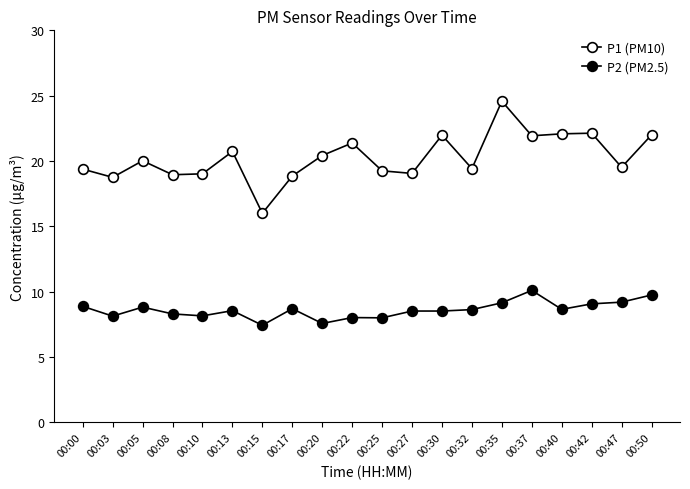

At how many categories does at least one series exceed 10?

20